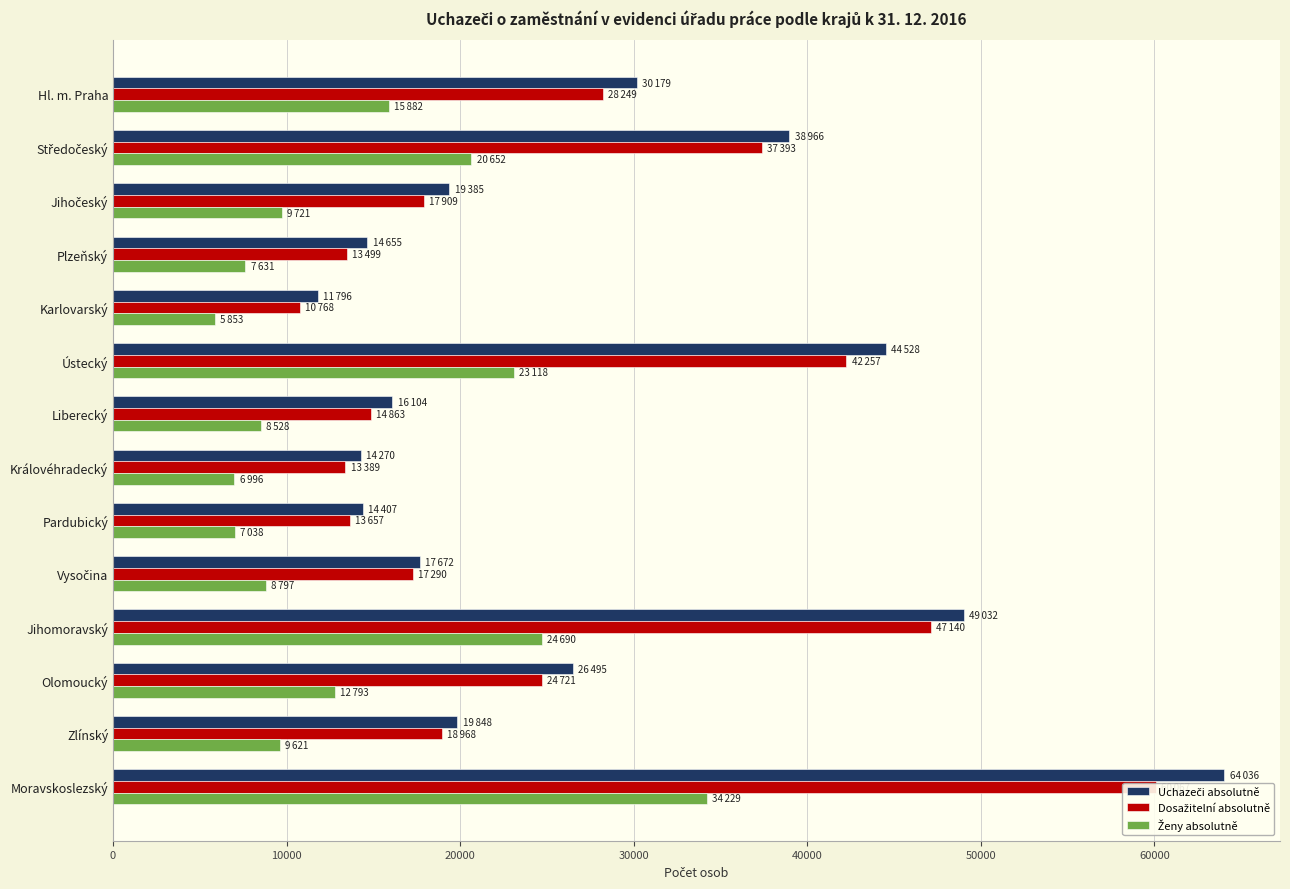

Are the bars horizontal?

Yes